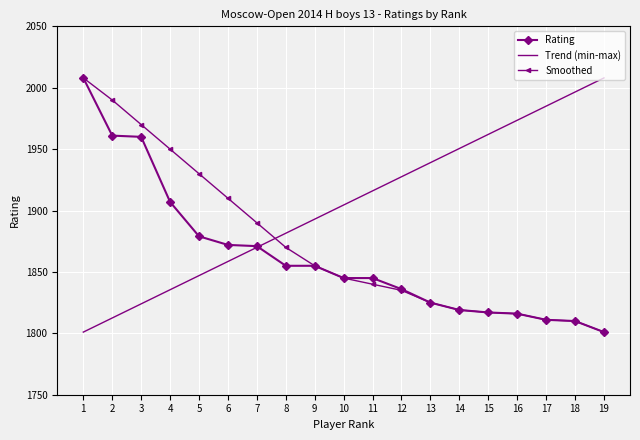

How many data points are less than 1845?

8